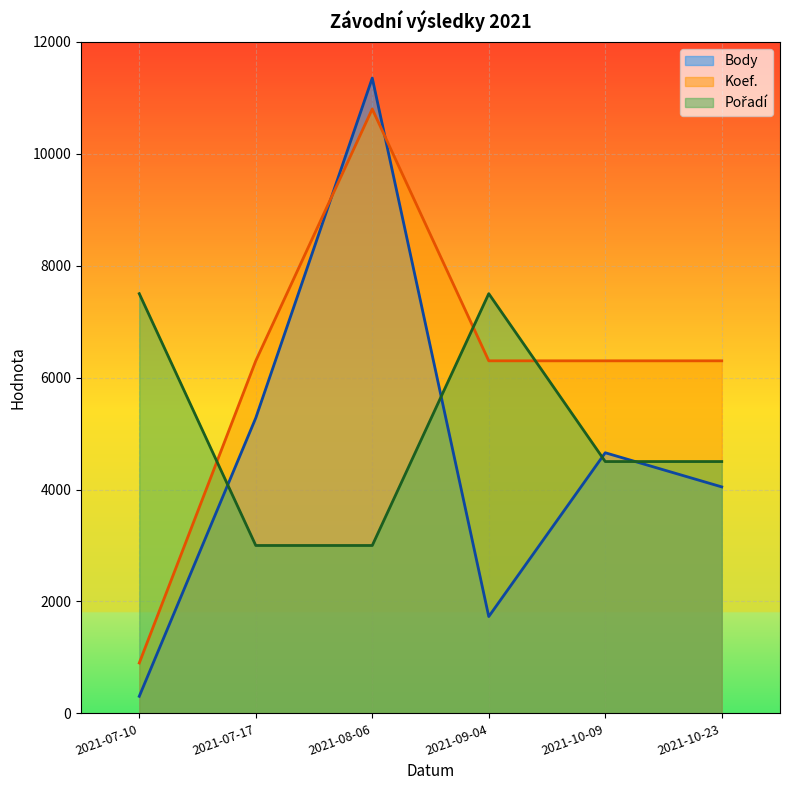

How many data points in Pořadí are above 4500?

2